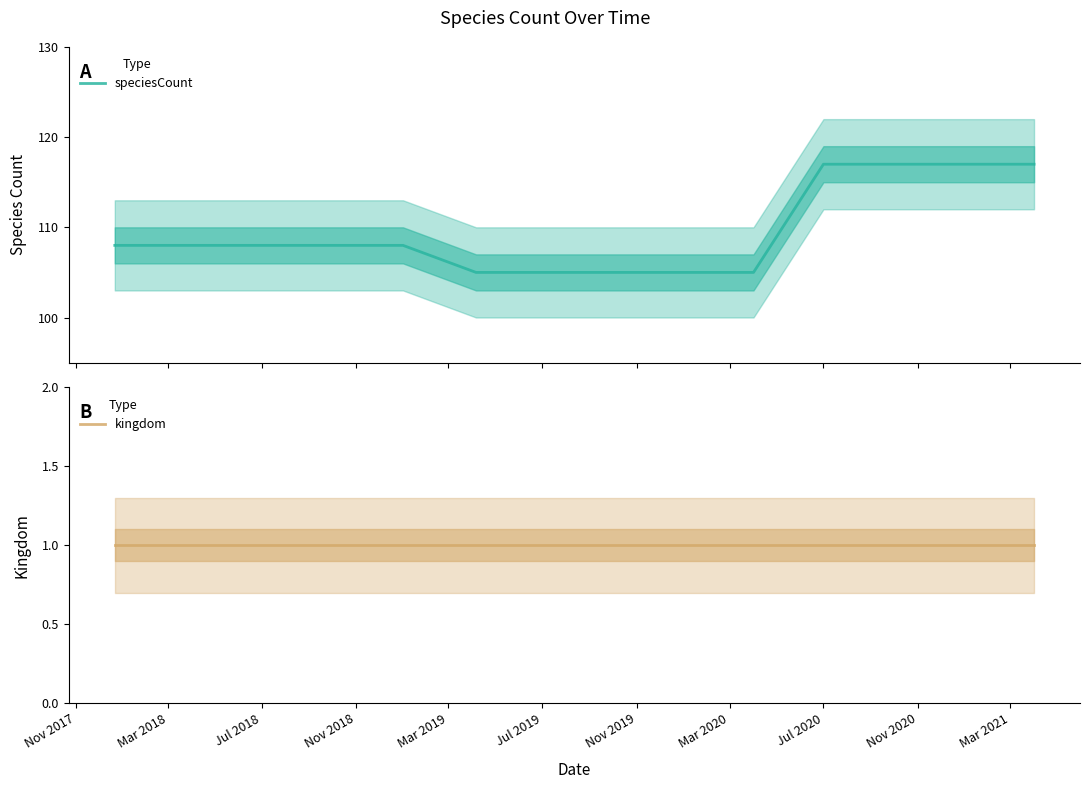

What is the value of the kingdom point at the 8th from the left?

1